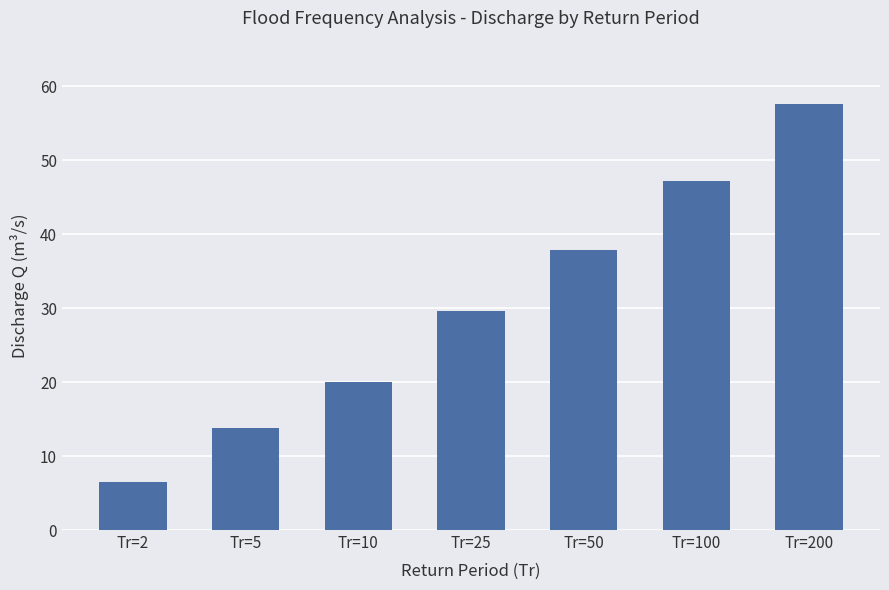

What is the smallest value displayed?

6.5